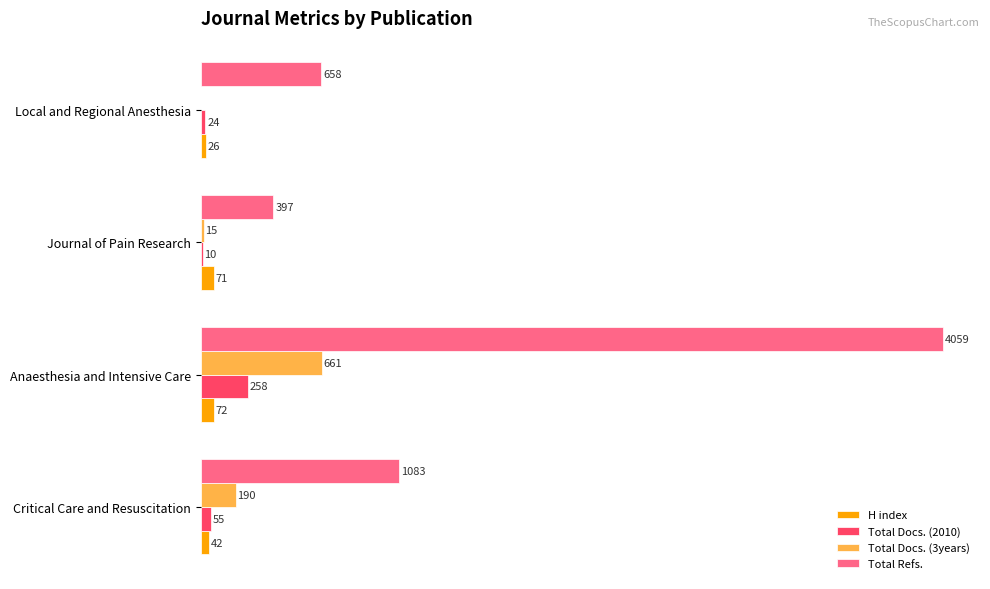

At which category is the sum across all series the highest?

Anaesthesia and Intensive Care